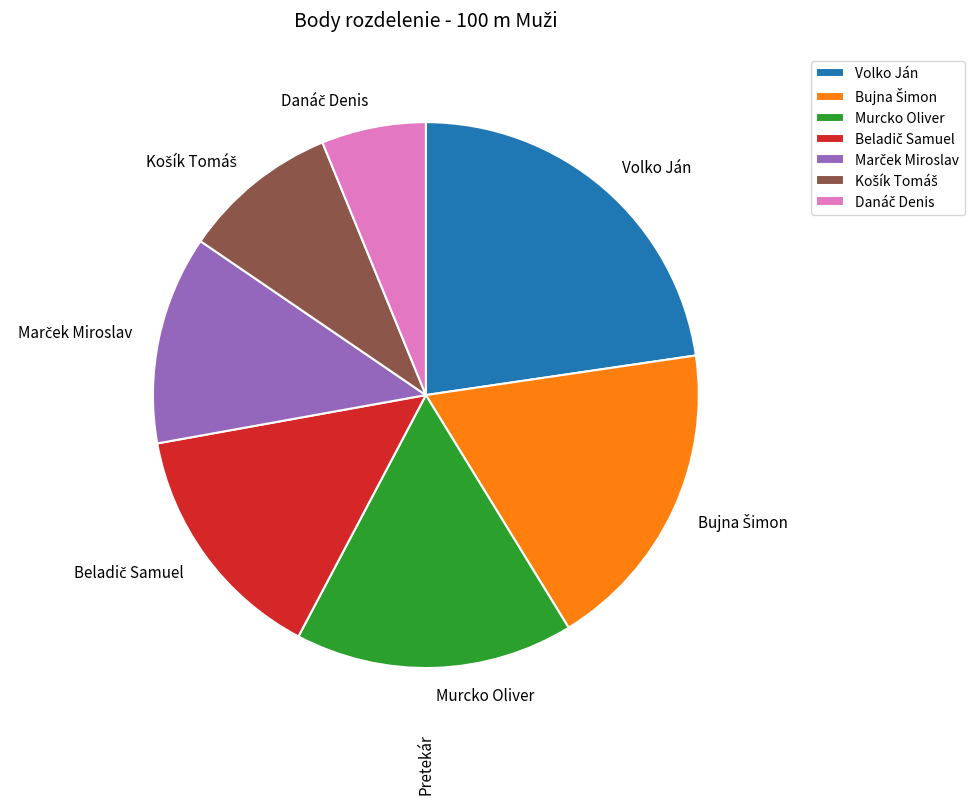

Between Volko Ján and Murcko Oliver, which is larger?

Volko Ján